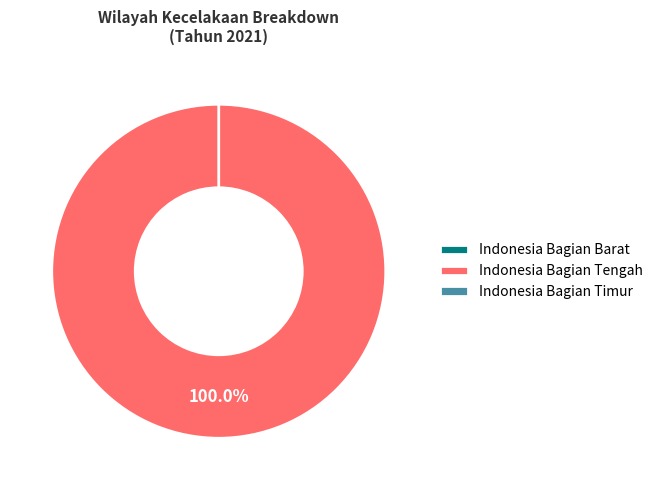

How many segments does this pie chart have?

3